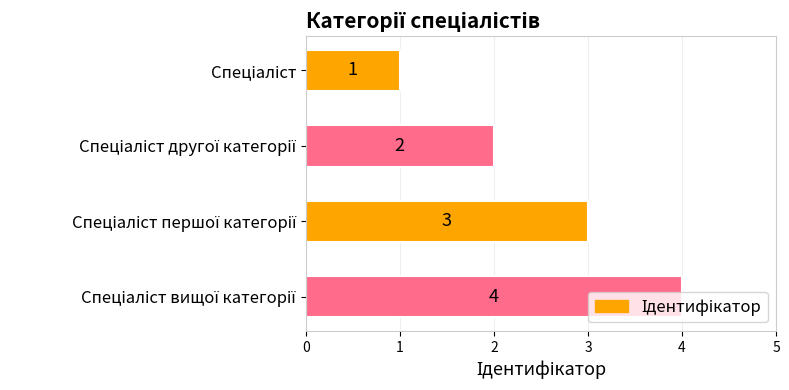

What is the sum of all values?

10